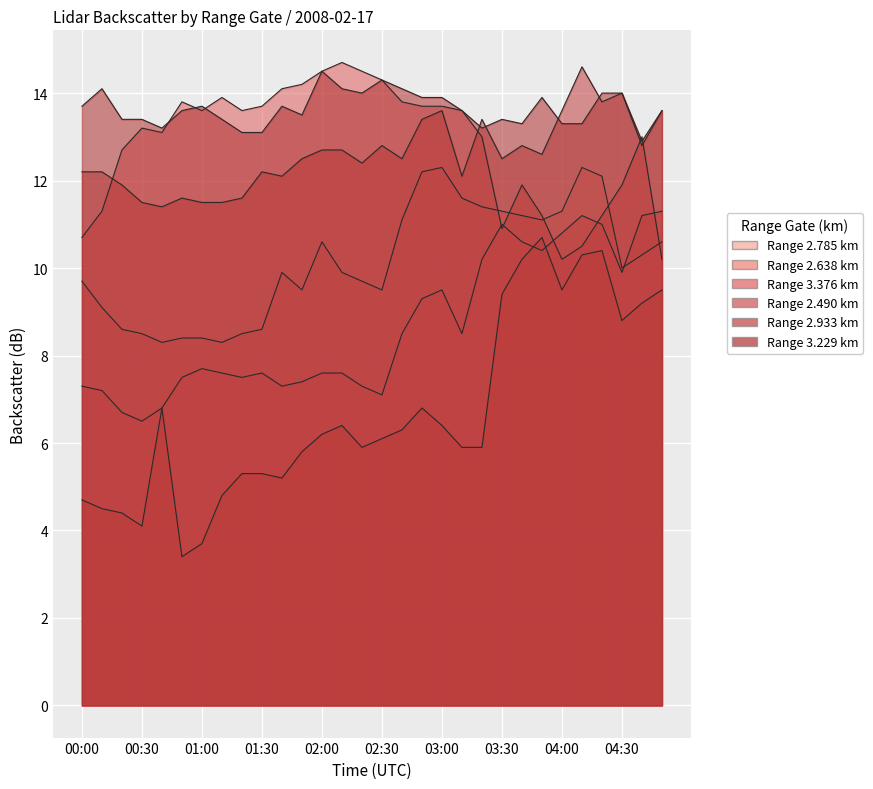

Rank the categories by 2.933 value from highest to lowest.

04:10, 04:30, 04:20, 03:00, 04:00, 04:50, 02:50, 03:20, 02:30, 03:40, 04:40, 02:00, 02:10, 03:50, 01:50, 02:40, 03:30, 02:20, 00:00, 00:10, 01:30, 01:40, 03:10, 00:20, 00:50, 01:20, 00:30, 01:00, 01:10, 00:40